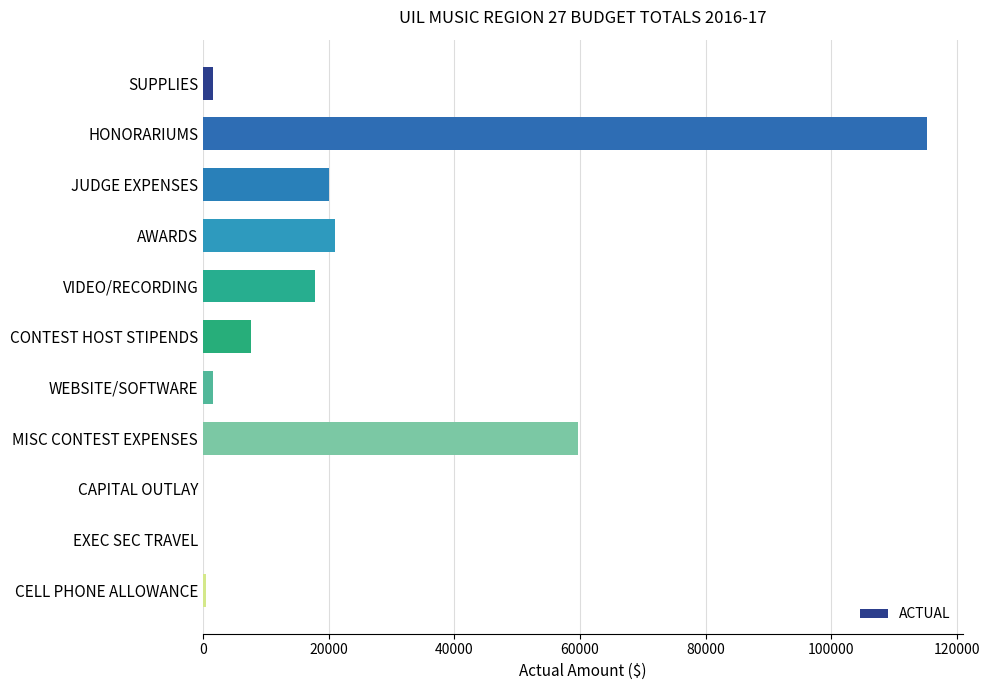

What is the average value?

22274.5